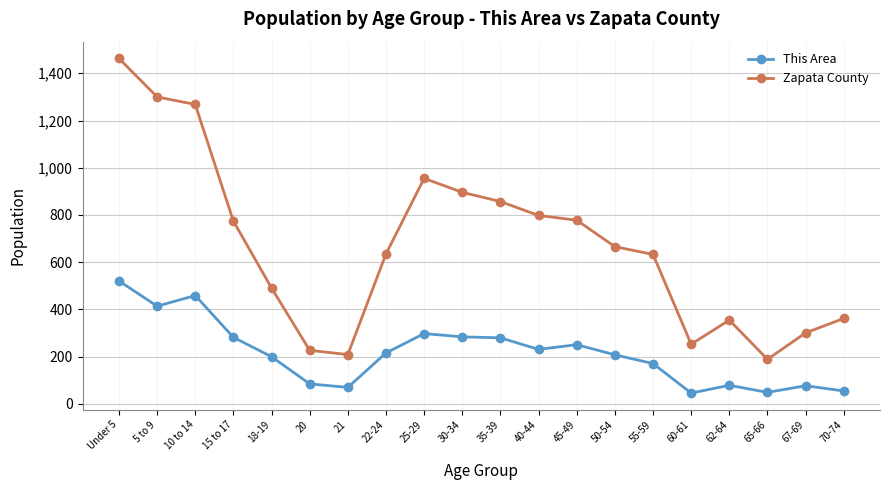

Which series has the largest range (max minus min)?

Zapata County